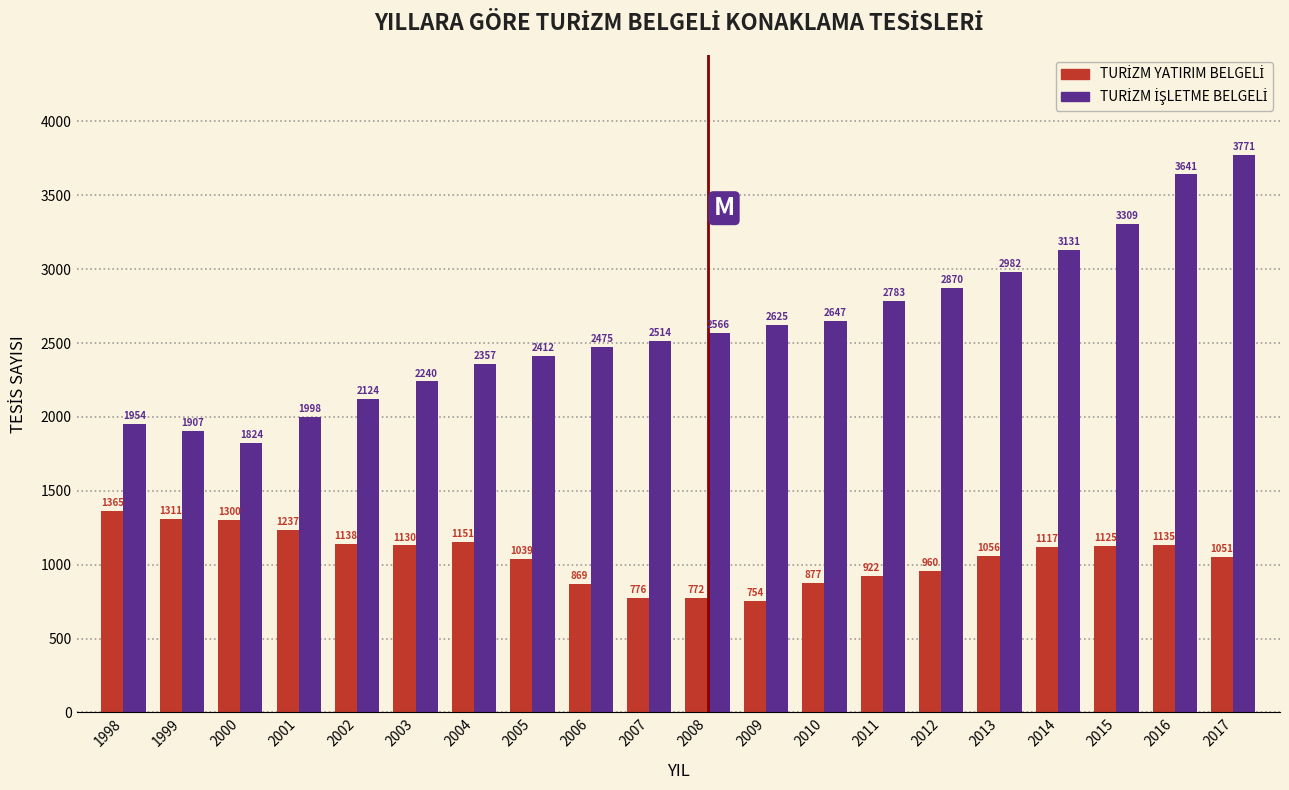

What is the difference between the highest and lowest values at 2017?

2720